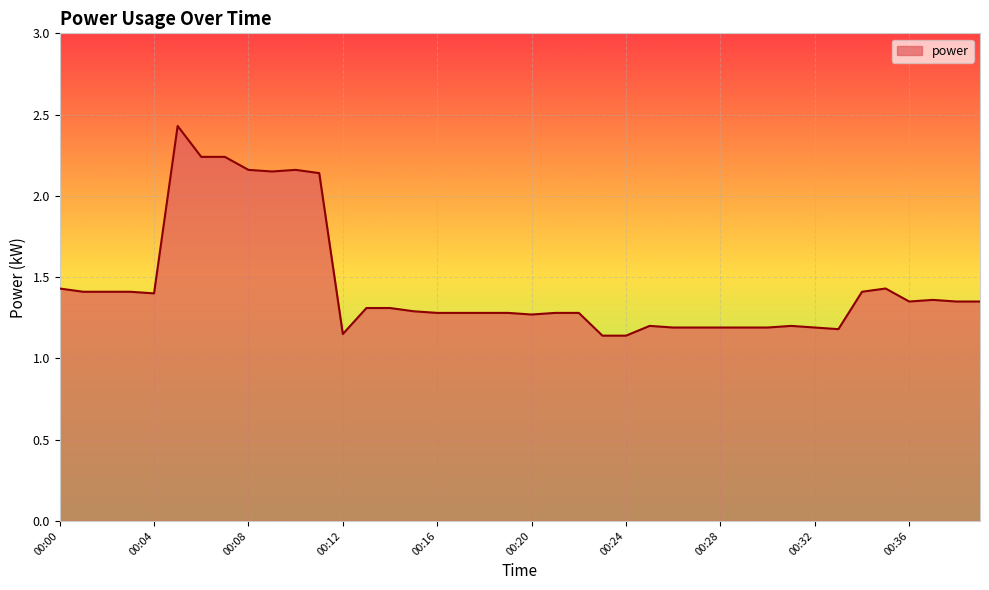

Count the values in the range 1 to 2.

33